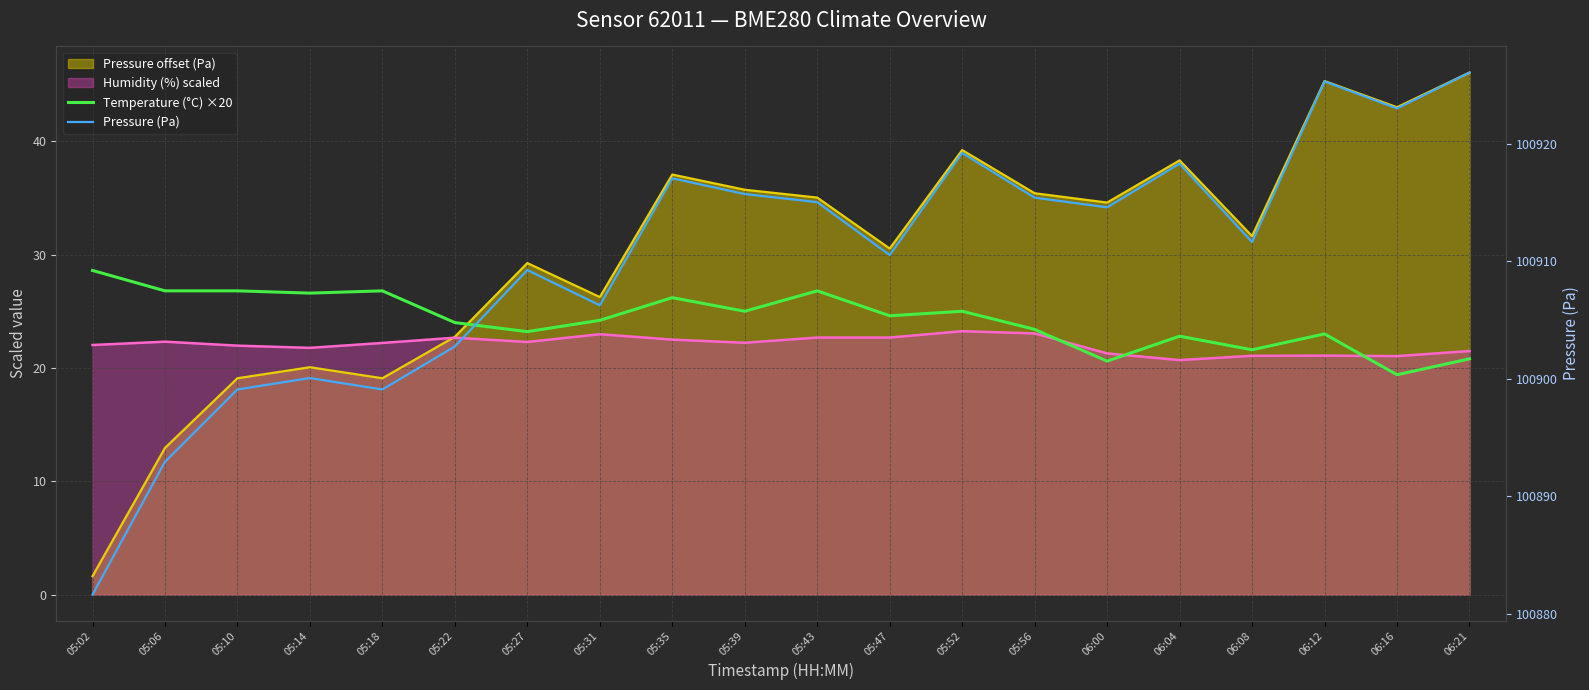

What is the value of the Pressure (Pa) point at the 8th from the left?

100906.2